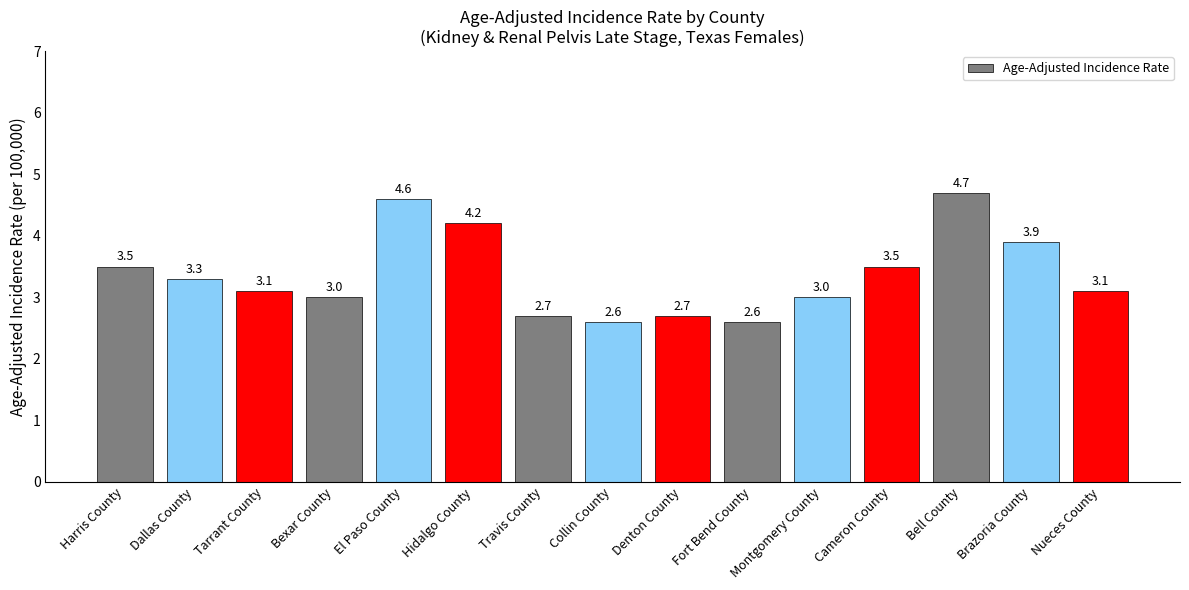

What is the greatest value displayed?

4.7